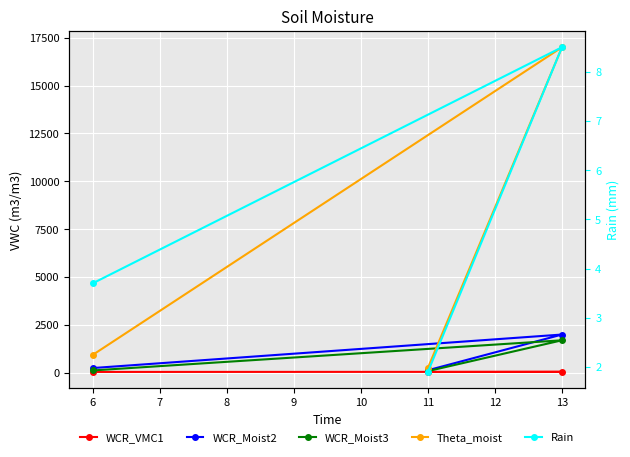

What is the approximate value of WCR_VMC1 at 11?

44.0